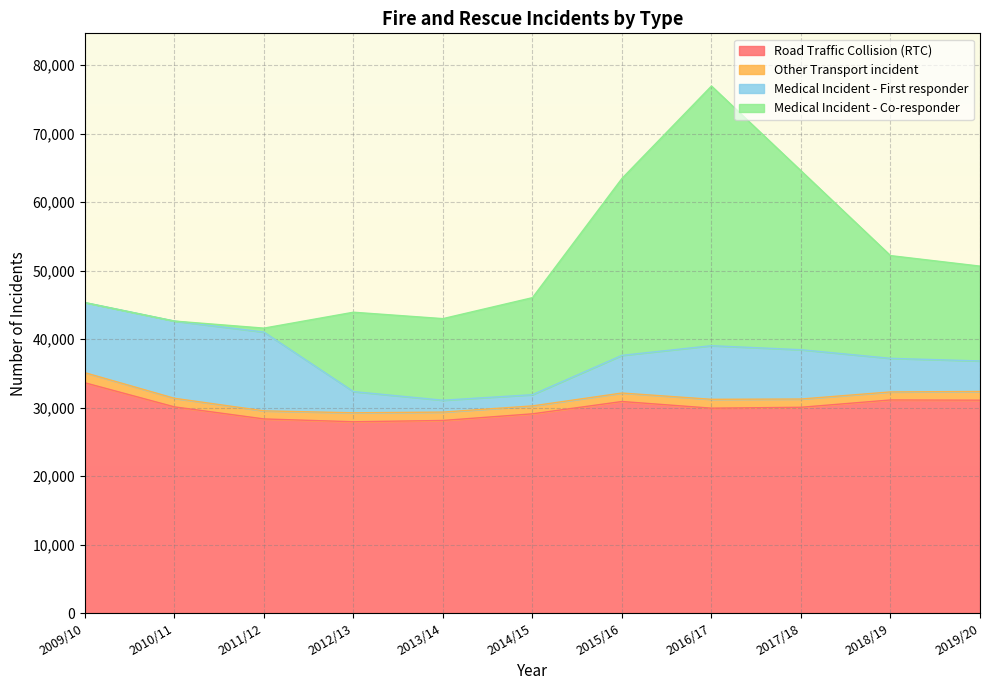

How many interior local valleys does the Other Transport incident series have?

3